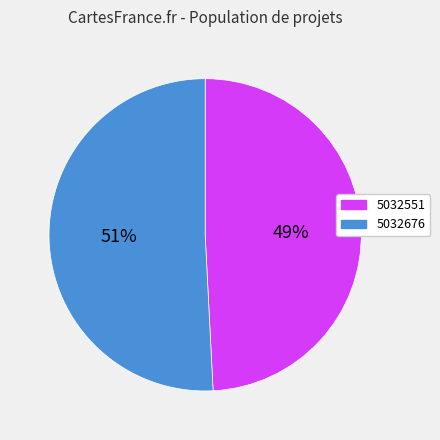

Is it true that 5032551 is 49% of the pie?

True